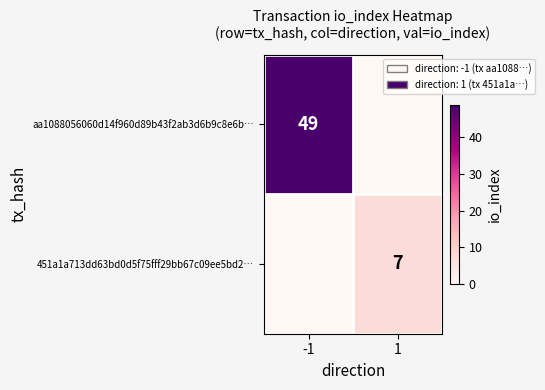

Between 1 and -1, which is larger?

-1